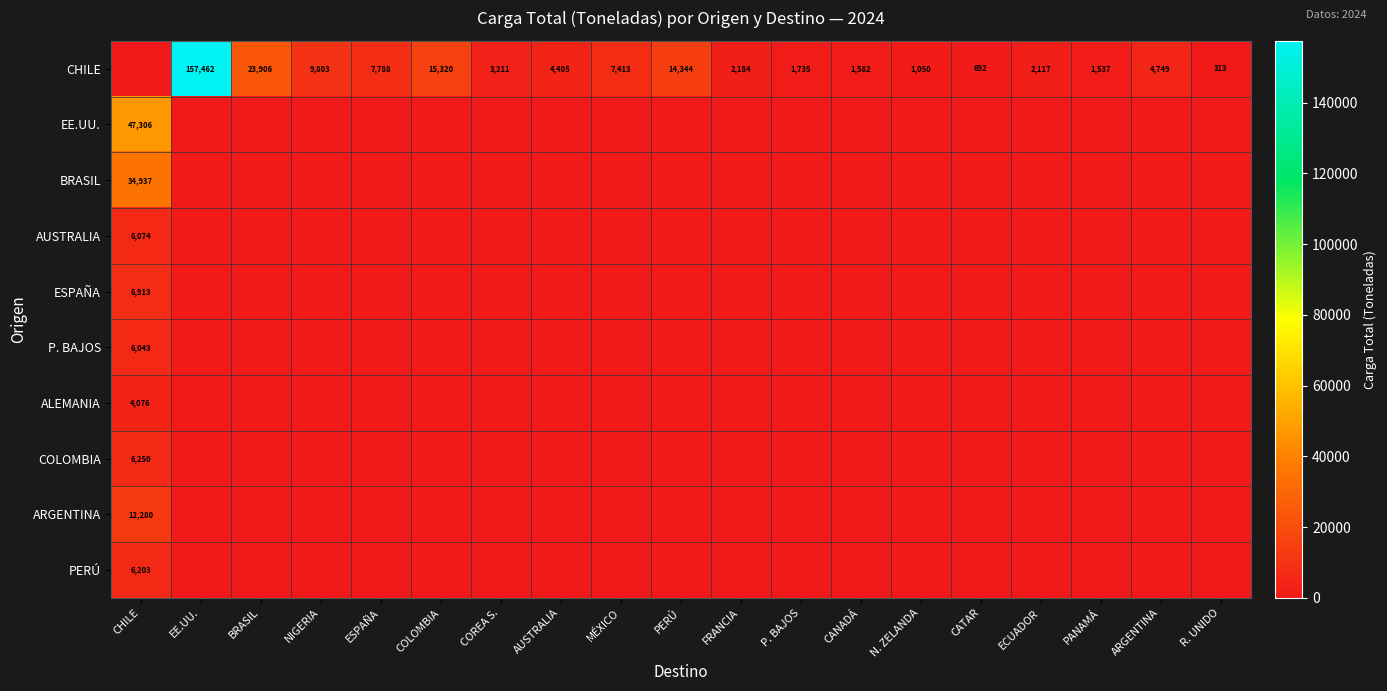

What is the sum of the CHILE values at FRANCIA and ESPAÑA?

9972